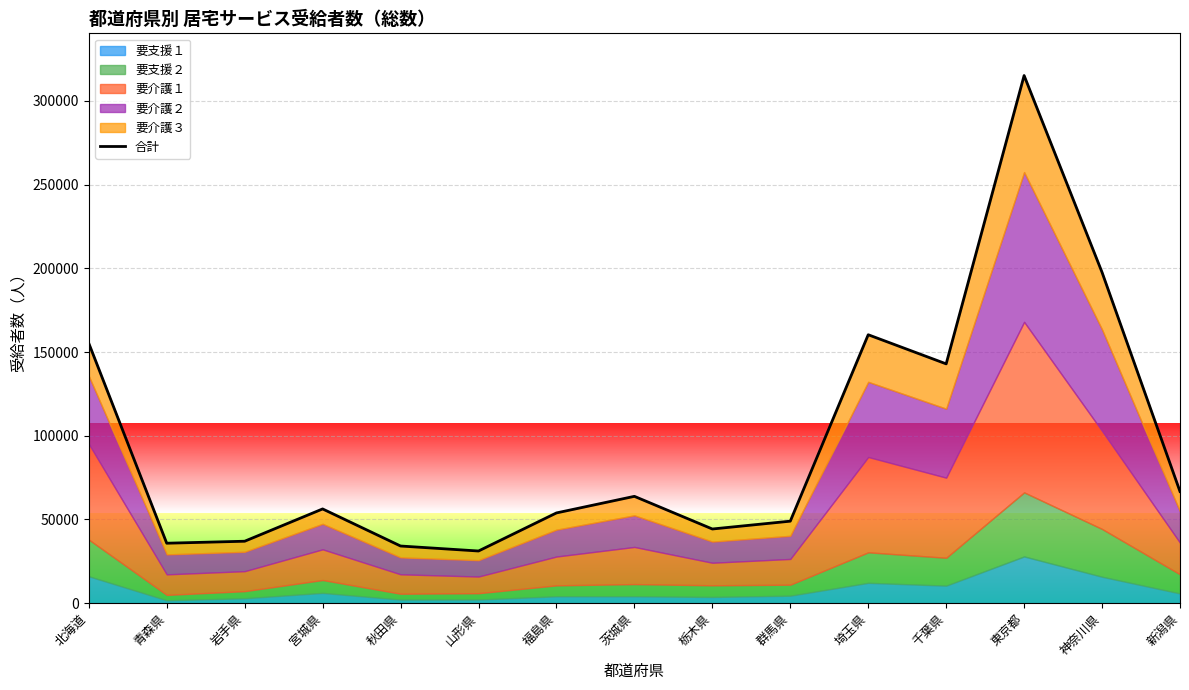

What is the label of the 3rd point from the right?

東京都